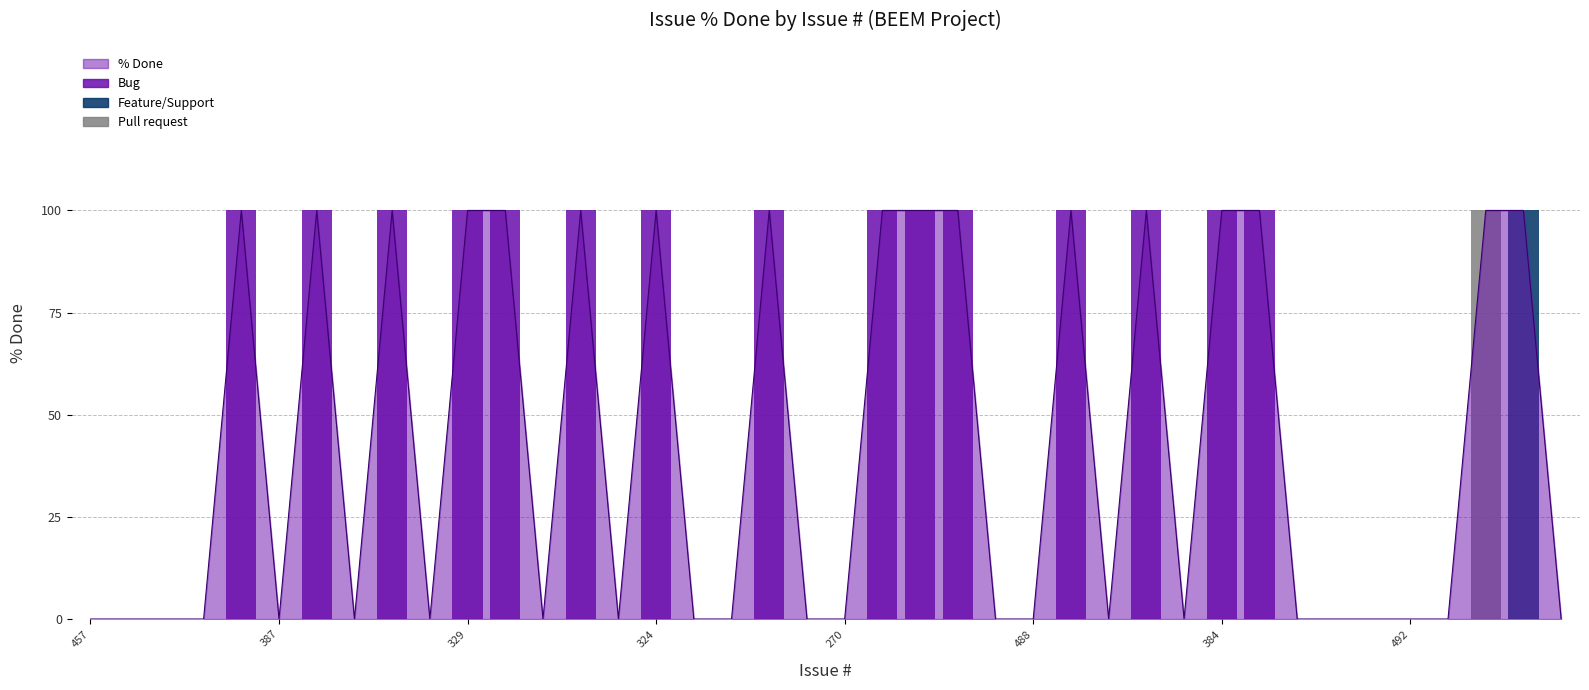

What is the label of the 26th bar from the right?

277